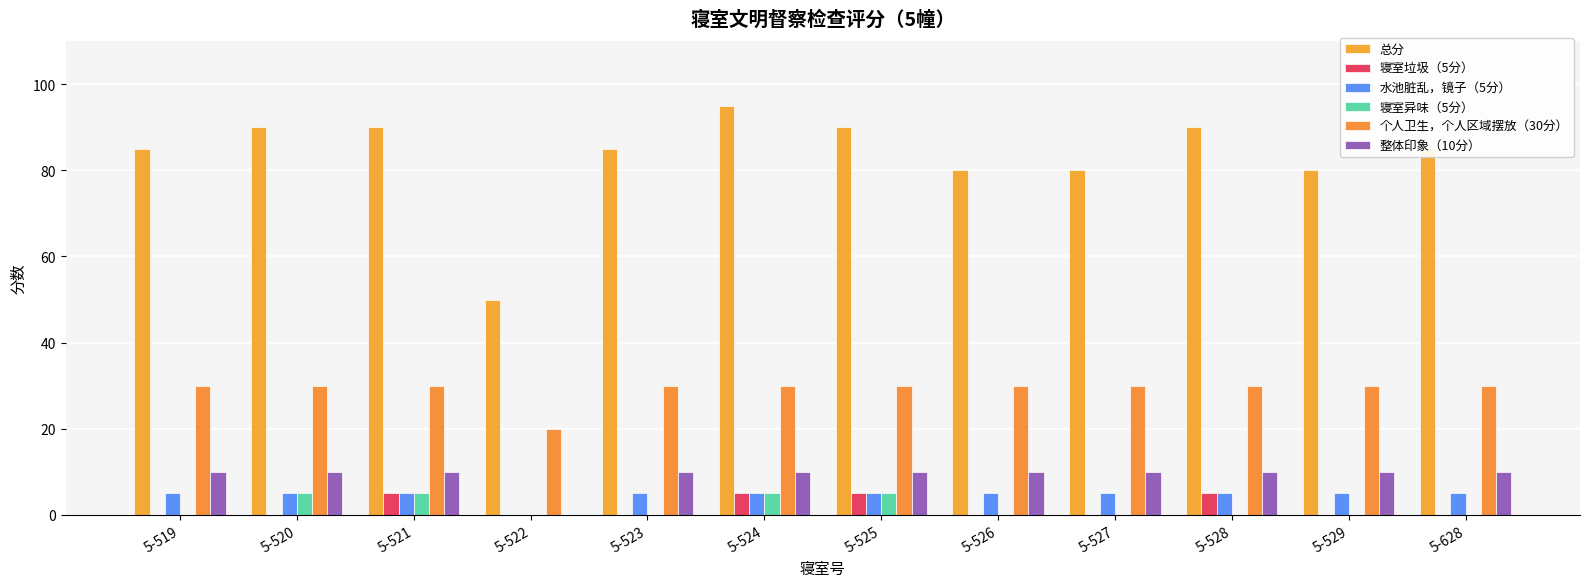

Which label corresponds to the largest value in the chart?

5-524